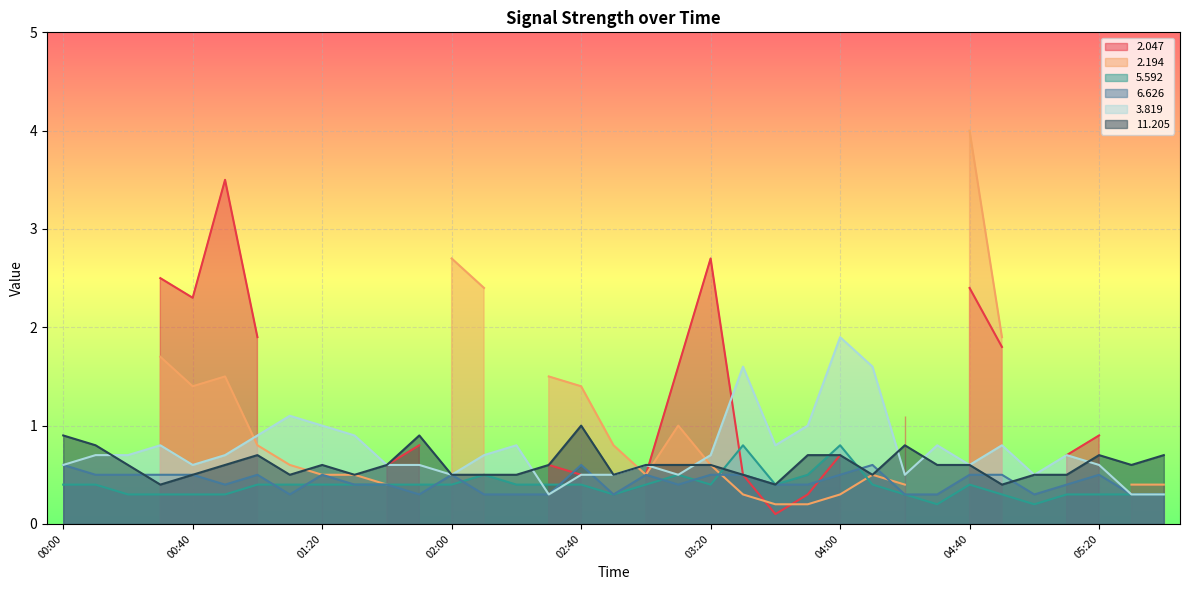

What is the difference between the  11.205 values at 03:10 and 00:00?

0.3